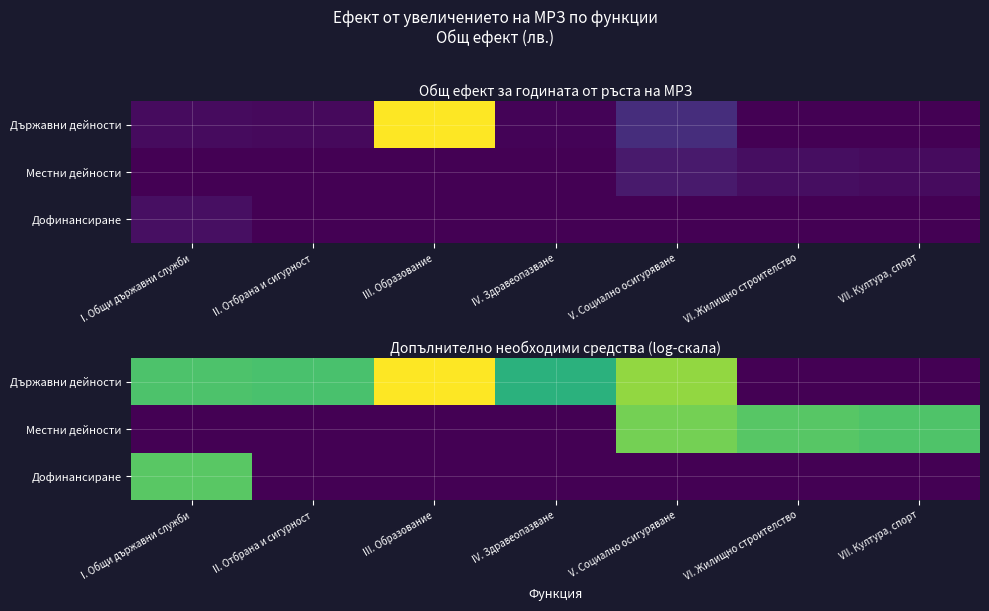

The value of Местни дейности at VII. Култура, спорт is 9.1. True or false?

True